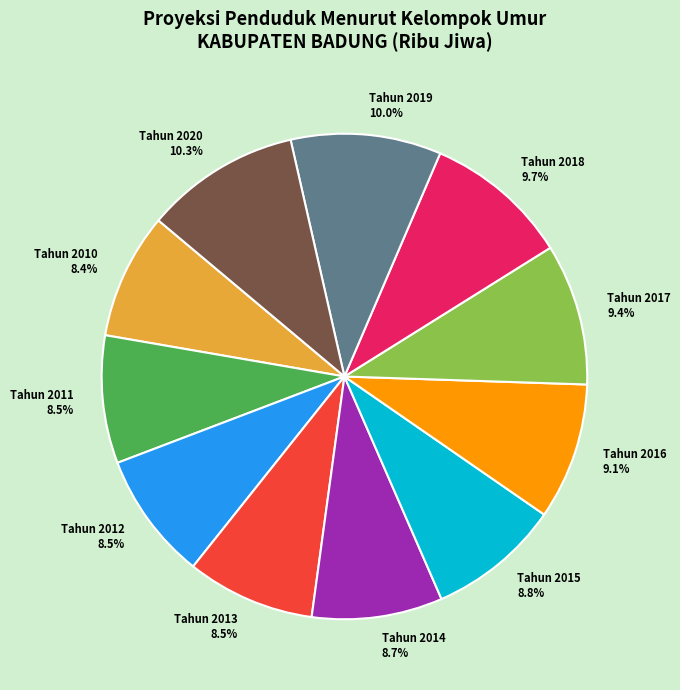

Which has a higher value, Tahun 2020 or Tahun 2018?

Tahun 2020